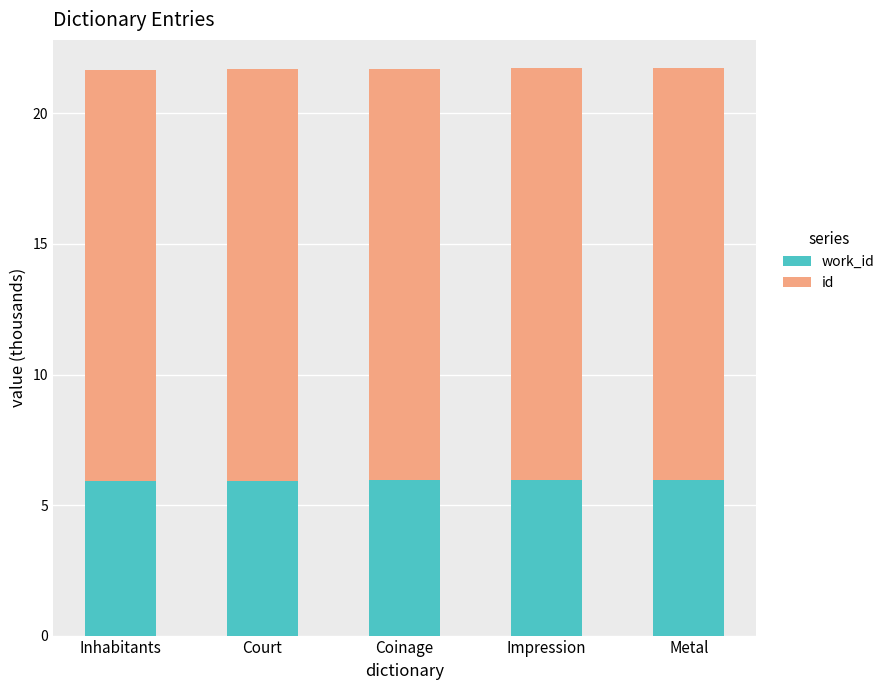

What is the total value across all series at Inhabitants?

21.7